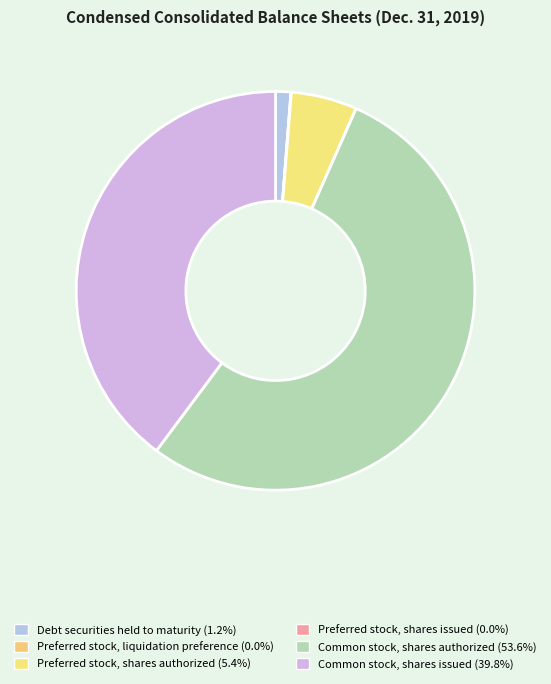

Which has a higher value, Debt securities held to maturity or Common stock, shares authorized?

Common stock, shares authorized